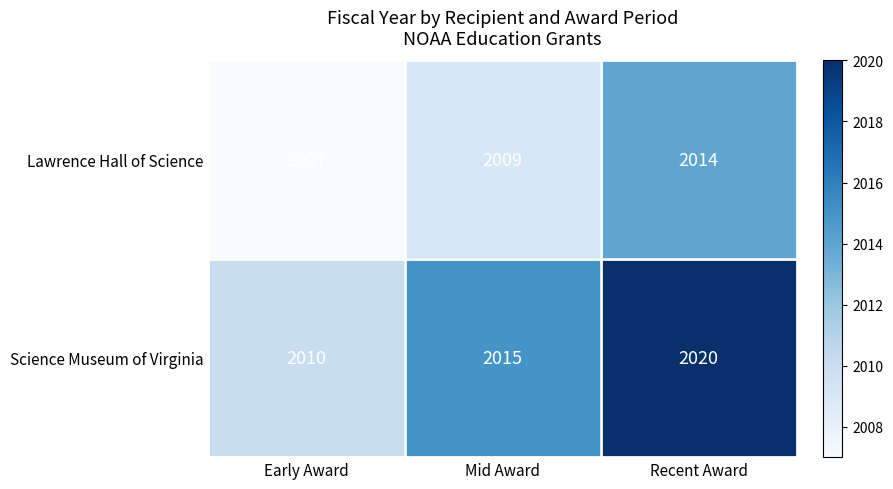

What is the maximum value shown in the chart?

2020